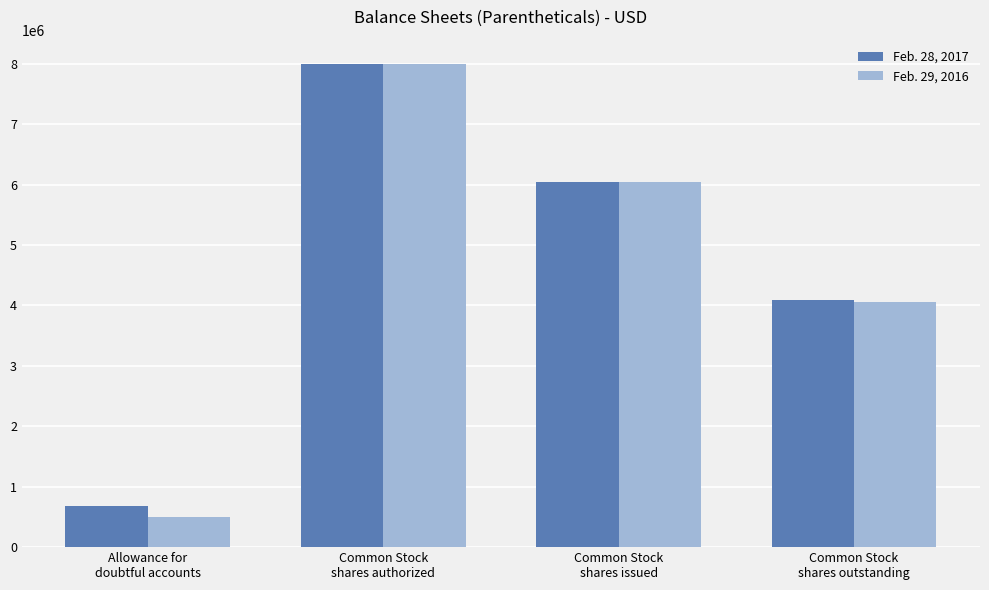

Which series has the largest range (max minus min)?

Feb. 29, 2016